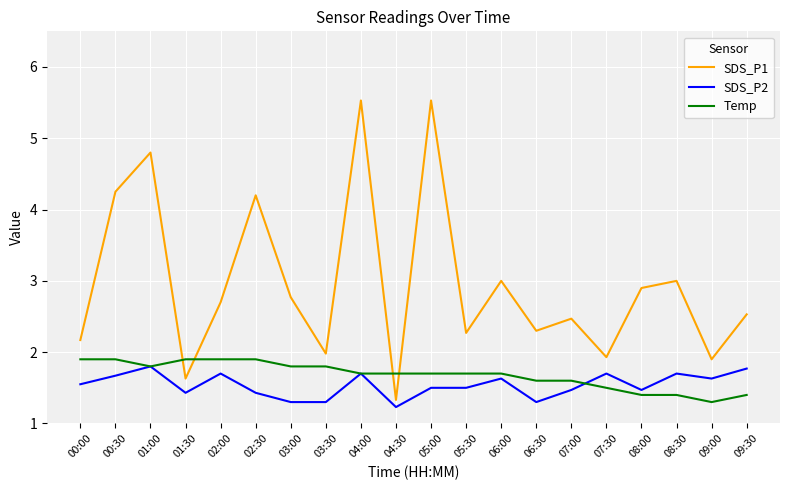

At which label does SDS_P1 reach its minimum?

04:30